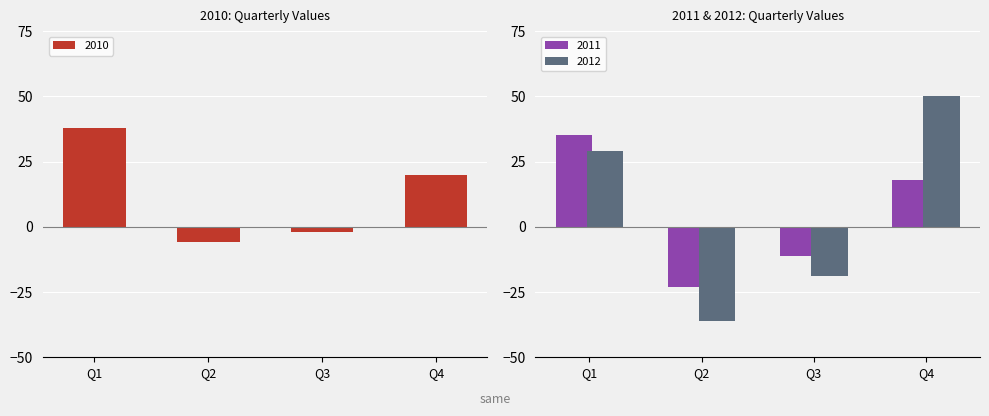

At which label does 2011 first exceed 18?

Q1